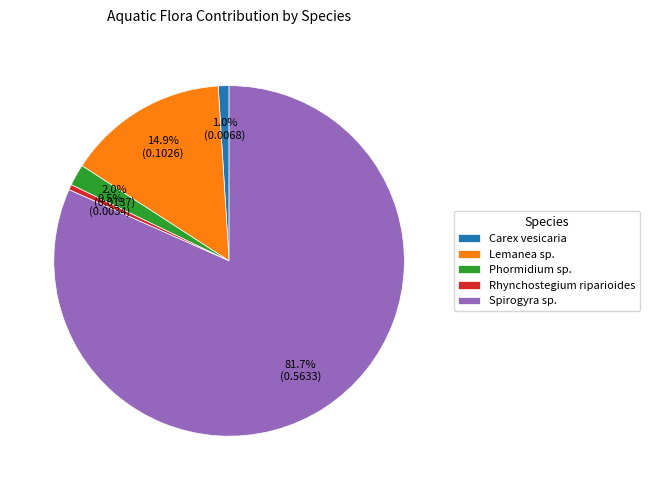

What percentage is NOT represented by Lemanea sp.?

85.1%